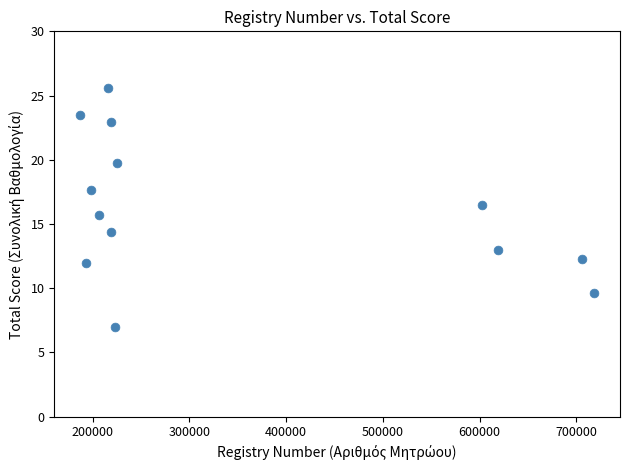

What is the range of Y values (max minus min)?

18.6